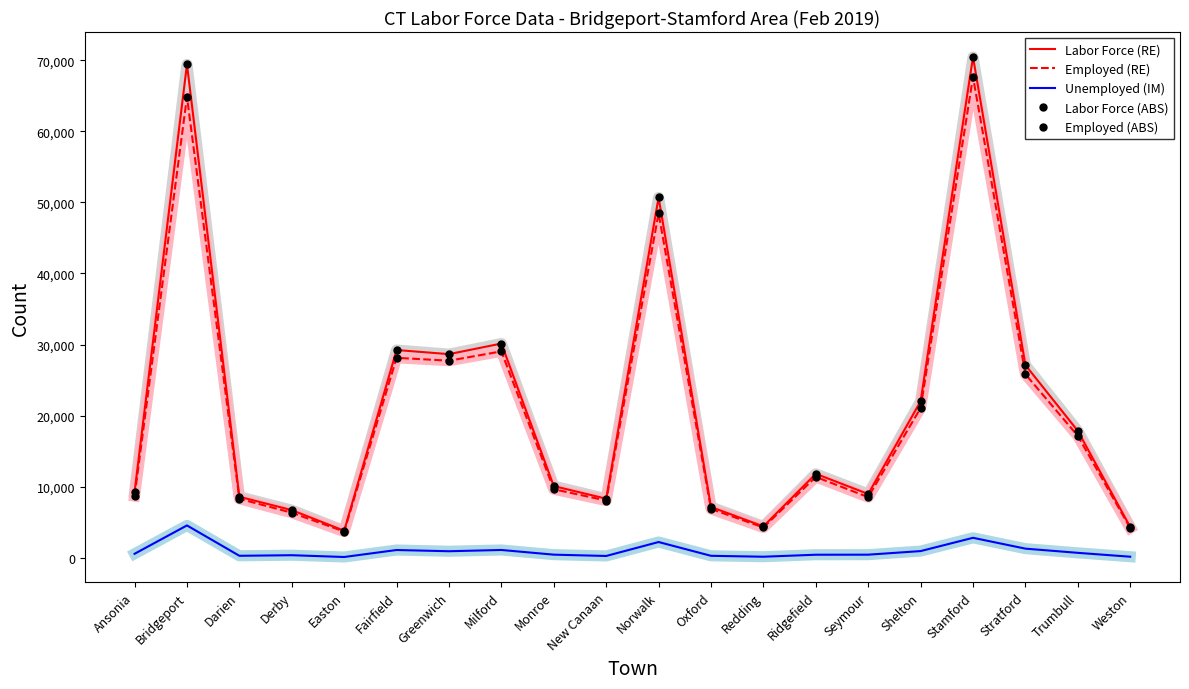

Which series has the largest range (max minus min)?

Labor Force (RE)